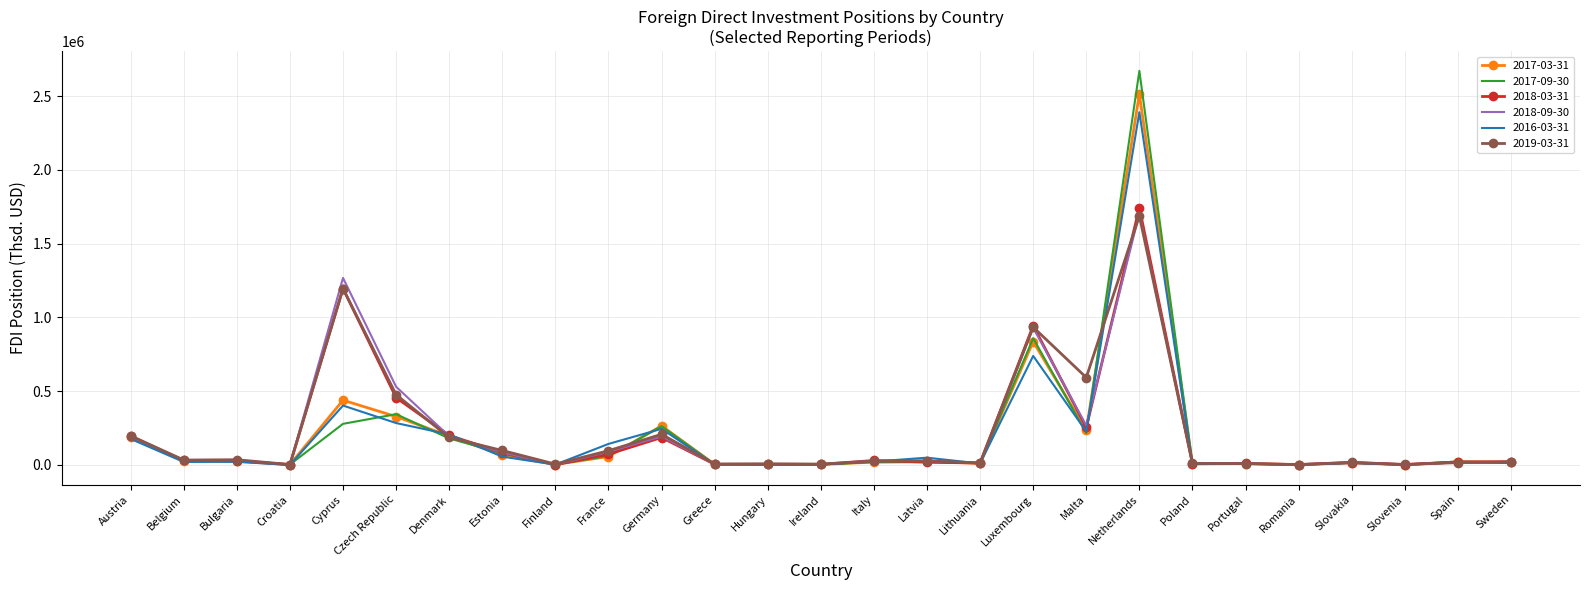

What is the average value of the 2016-03-31 series?

187397.5